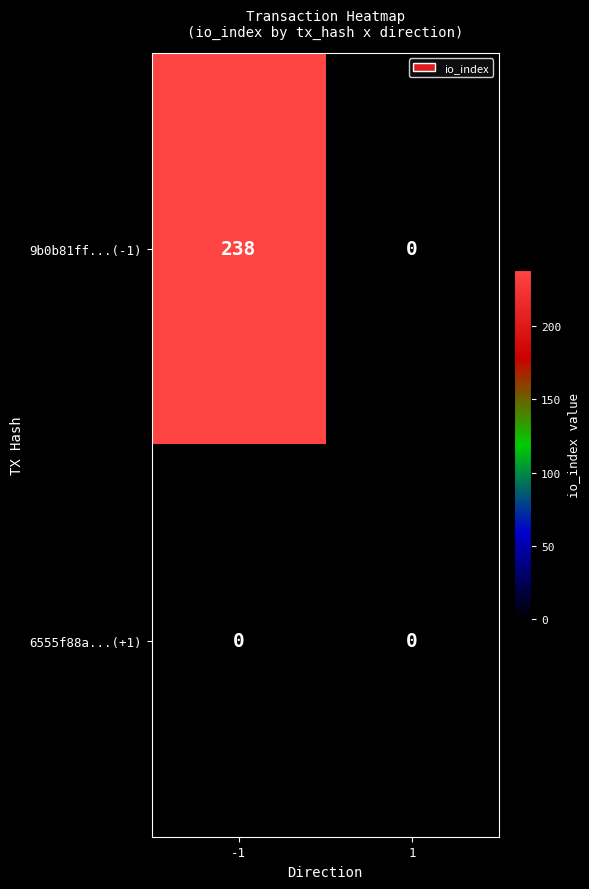

Which series has the widest spread of values?

9b0b81ff...(-1)